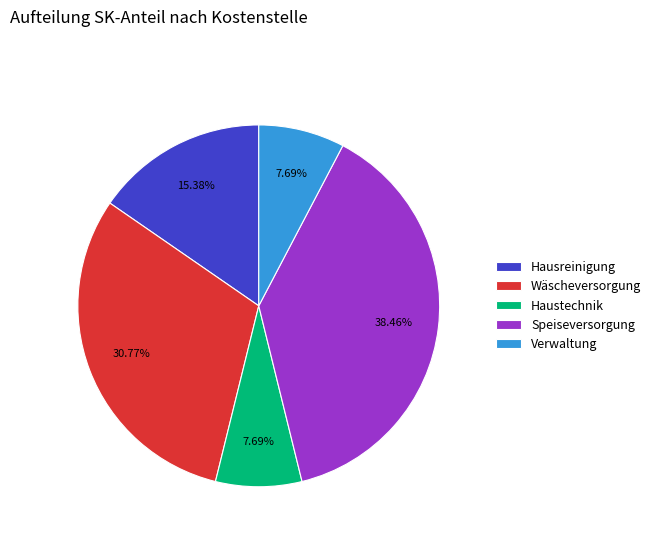

Is there a majority slice in this chart?

No